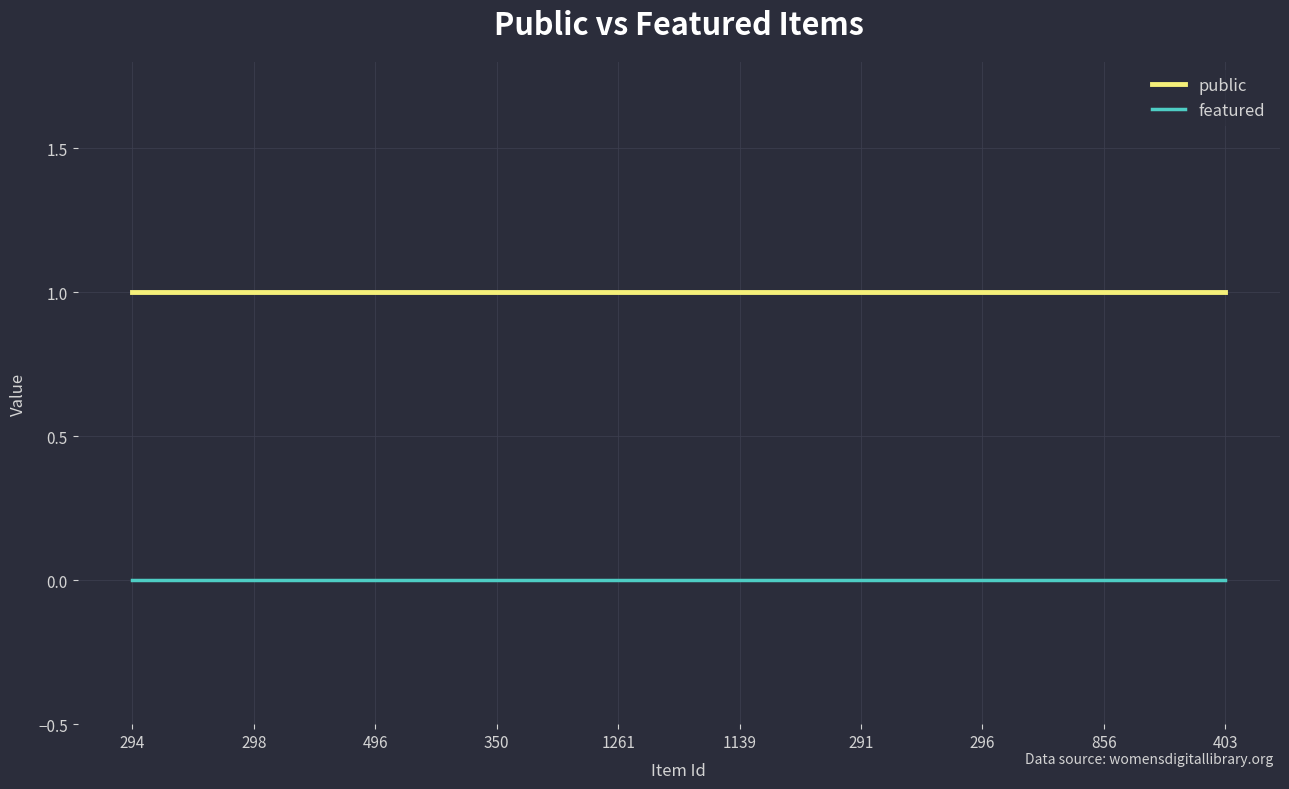

What are all the series names shown in the legend?

public, featured